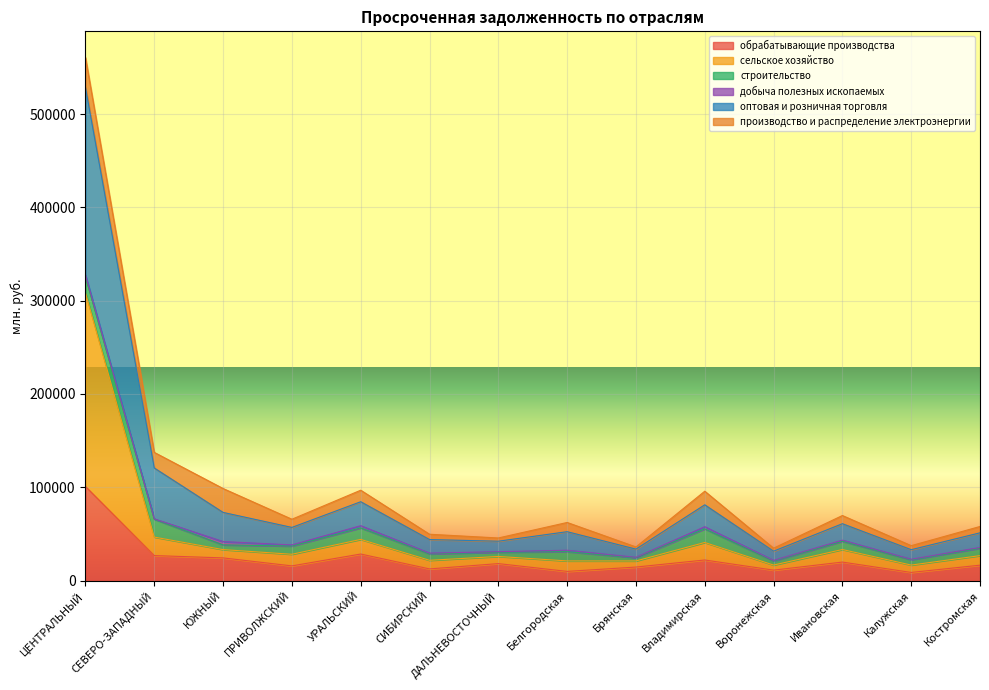

Does the chart display data point markers on the line(s)?

No